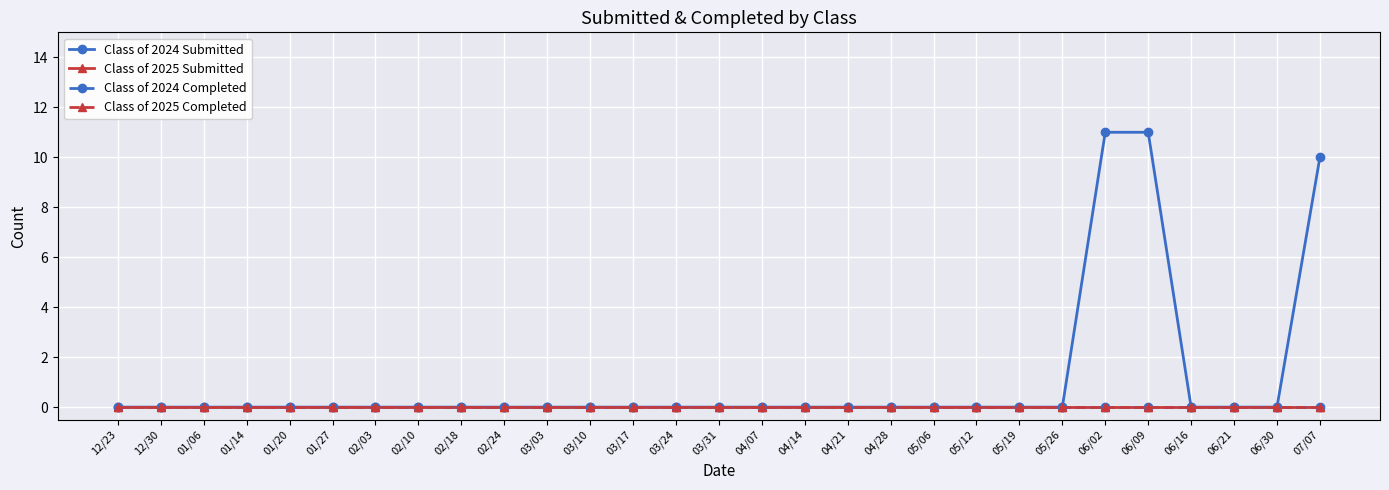

Is the value of Class of 2024 Submitted at 02/18 greater than the value of Class of 2024 Completed at 03/17?

No